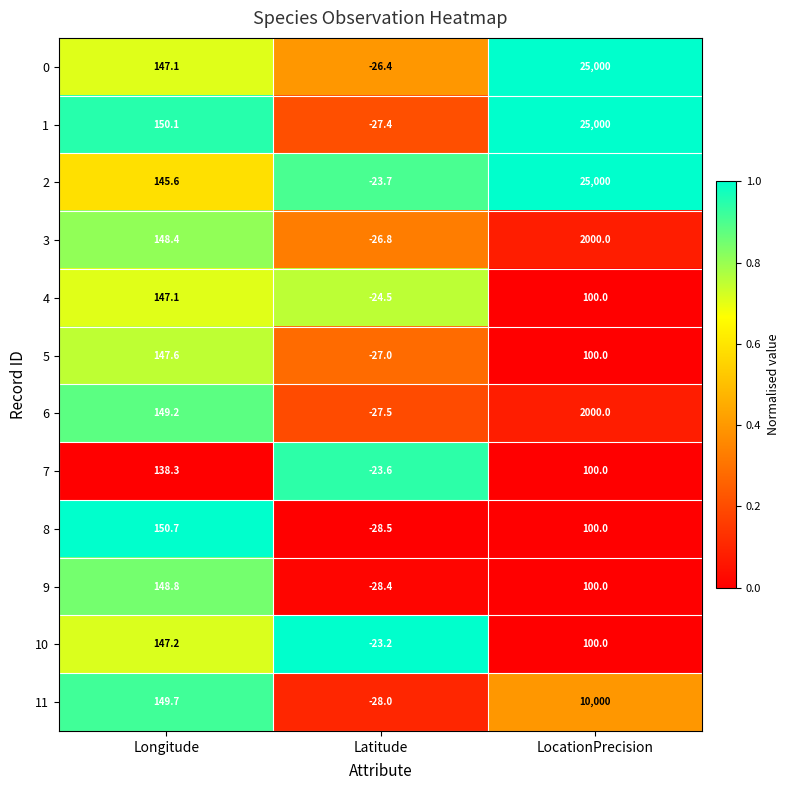

What is the spread (max minus min) of values at Longitude?

12.4